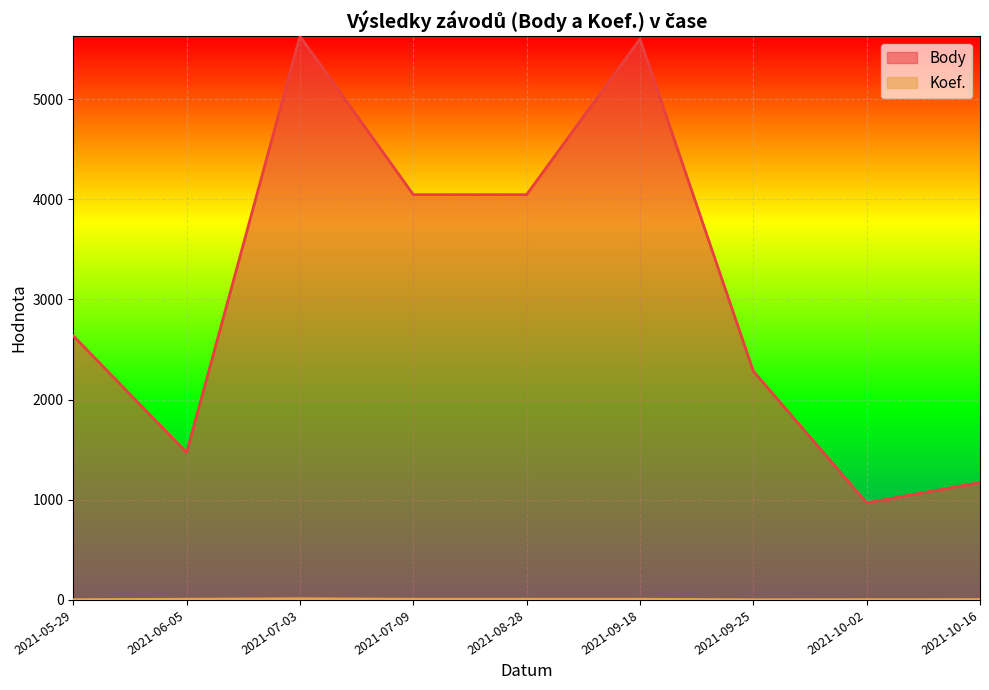

What is the maximum value shown in the chart?

5628